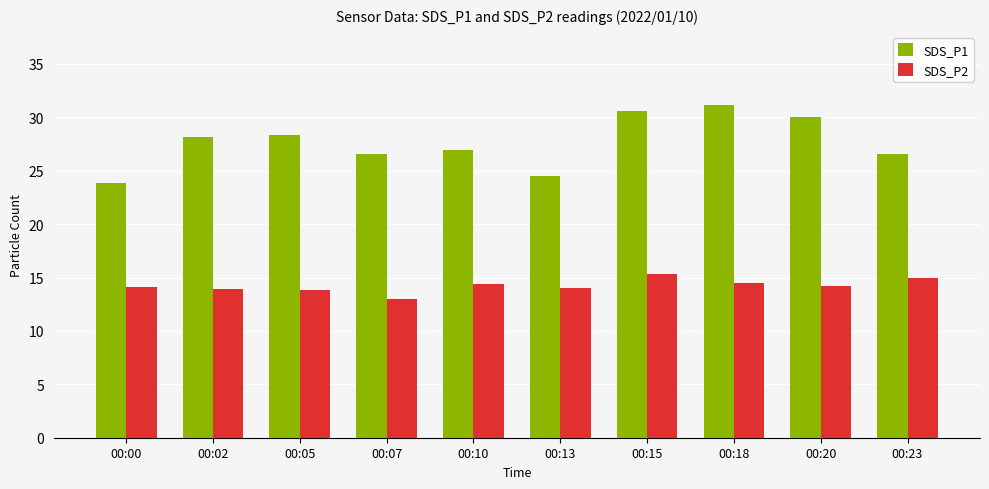

Which series has the largest total across all categories?

SDS_P1